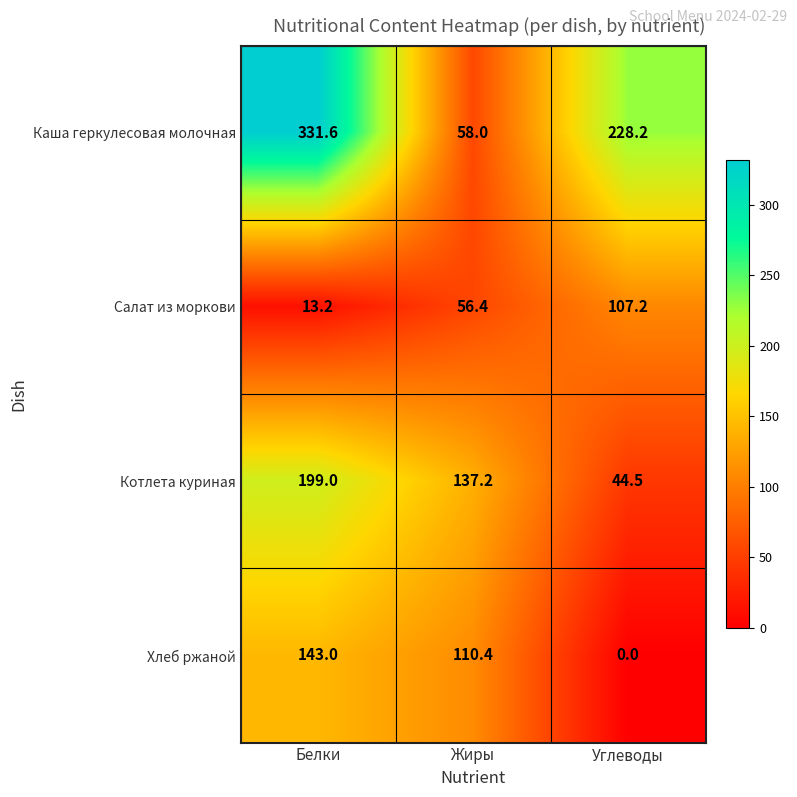

Which series has the largest range (max minus min)?

Каша геркулесовая молочная